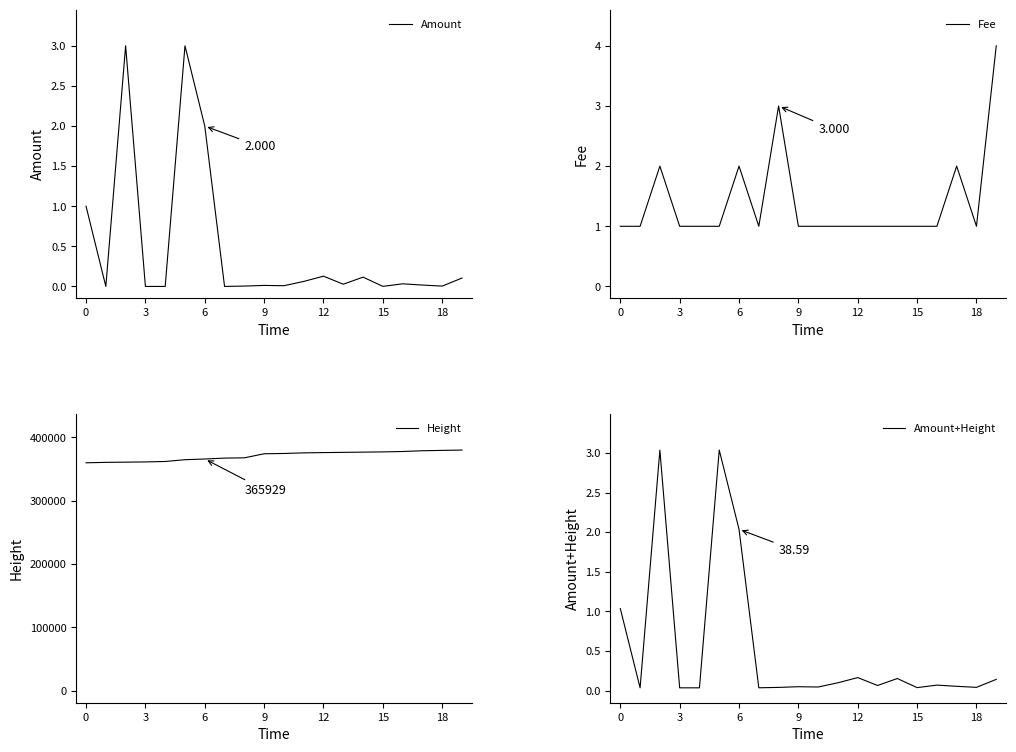

List the series in order of their peak value, highest first.

Height, Fee, Amount+Height, Amount